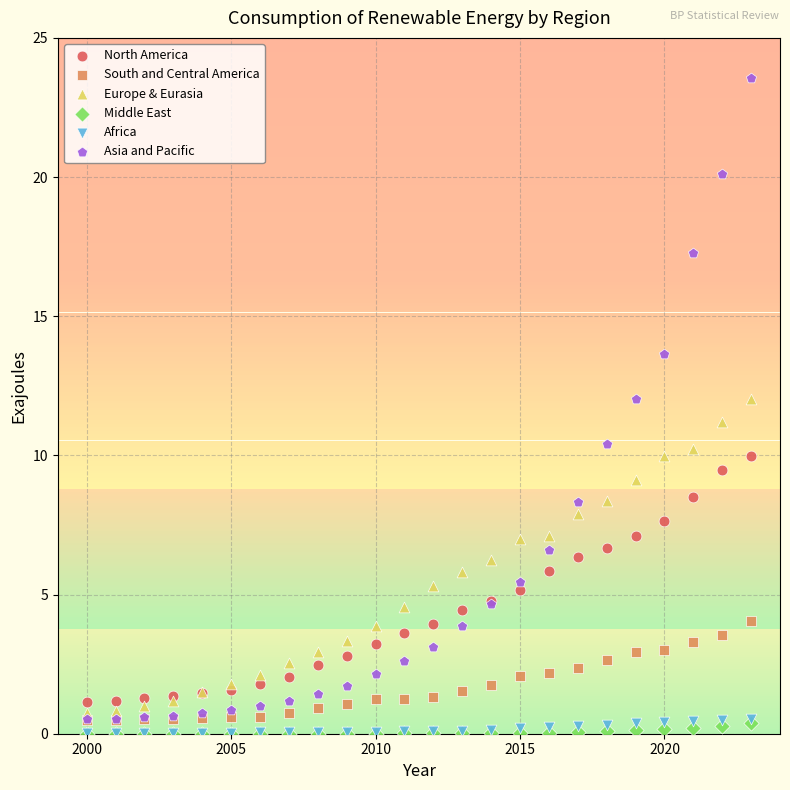

Which series reaches the maximum Y coordinate?

Asia and Pacific